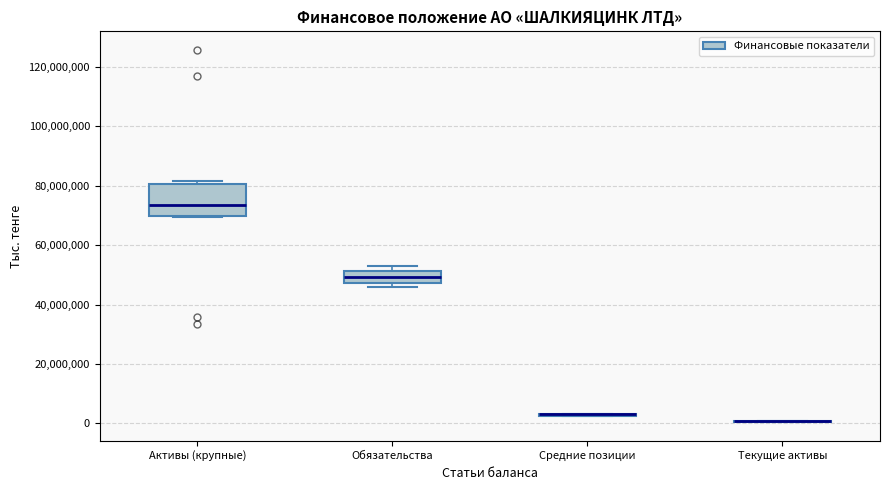

Reading left to right, read every box against the y-axis: the position of its median line, the range the box covers, and the ends of its whiskers. The values are not printed on the chart, so give them approximately, as read against the axis.

Активы (крупные): median 74000000, box 70000000 to 80000000, whiskers 70000000 to 82000000
Обязательства: median 50000000, box 48000000 to 52000000, whiskers 46000000 to 52000000 (just above the box's upper edge)
Средние позиции: box collapsed to a line at 4000000, whiskers 2000000 to 4000000
Текущие активы: box collapsed to a line at 0, whiskers 0 to 0